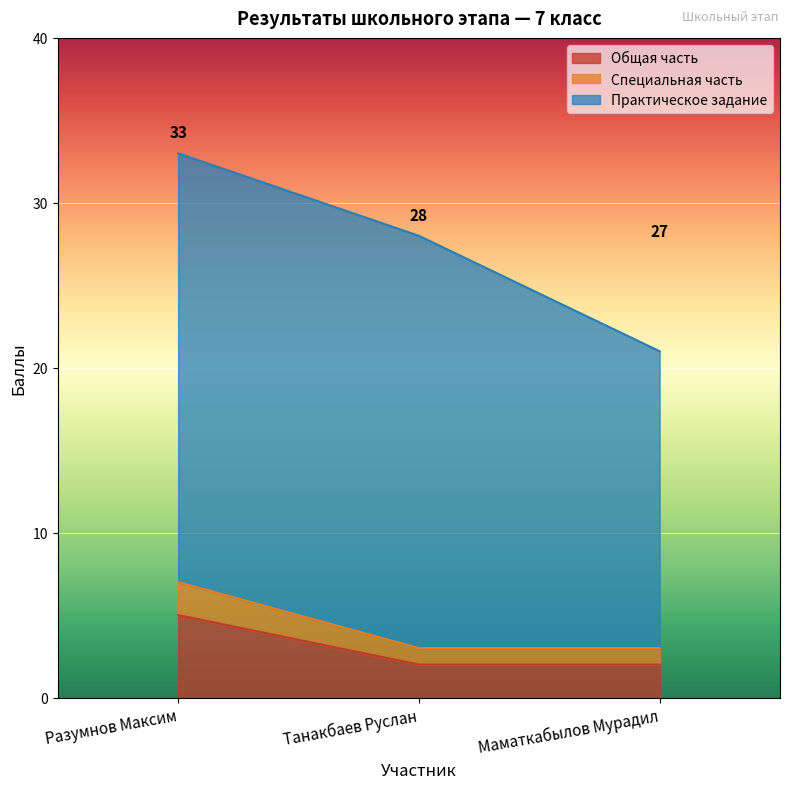

What is the sum of all Общая часть values?

9